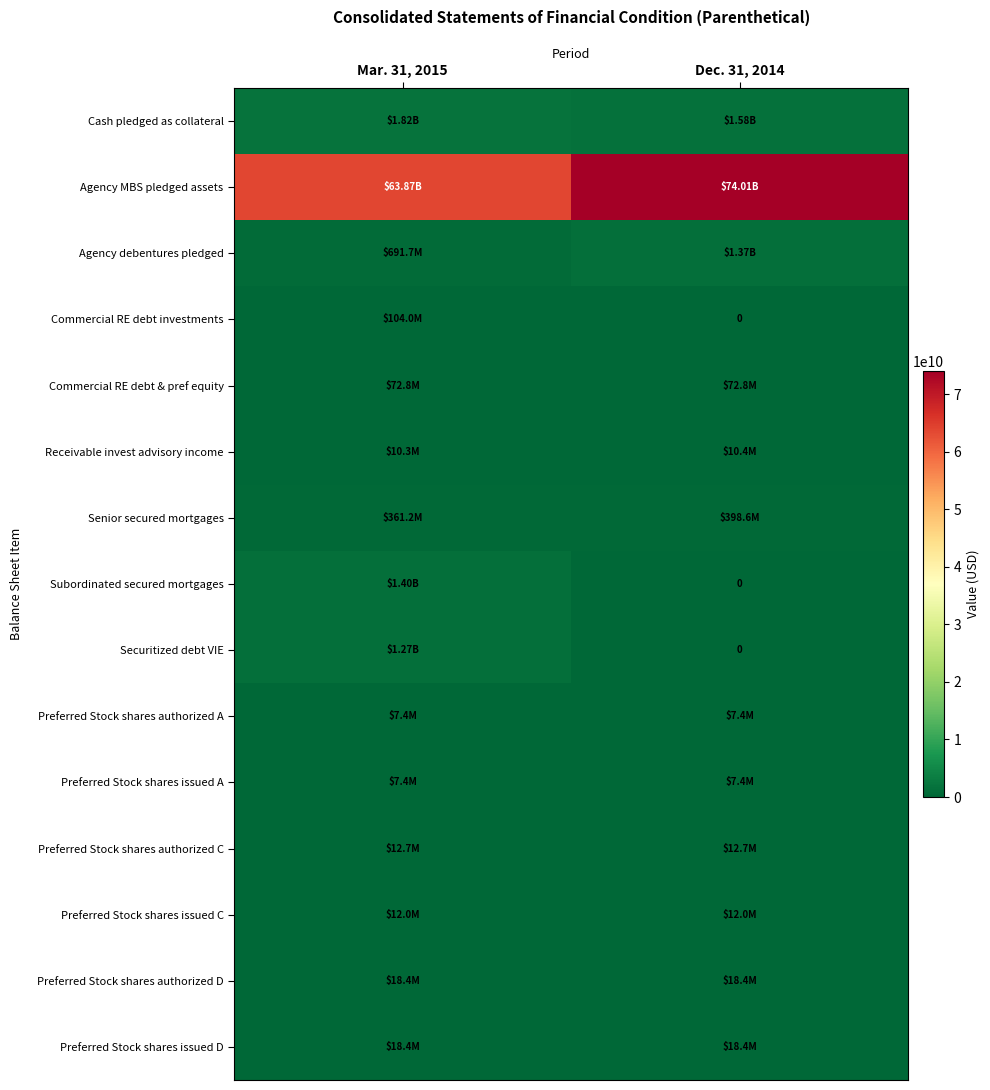

At how many categories does at least one series exceed 41753636011?

2